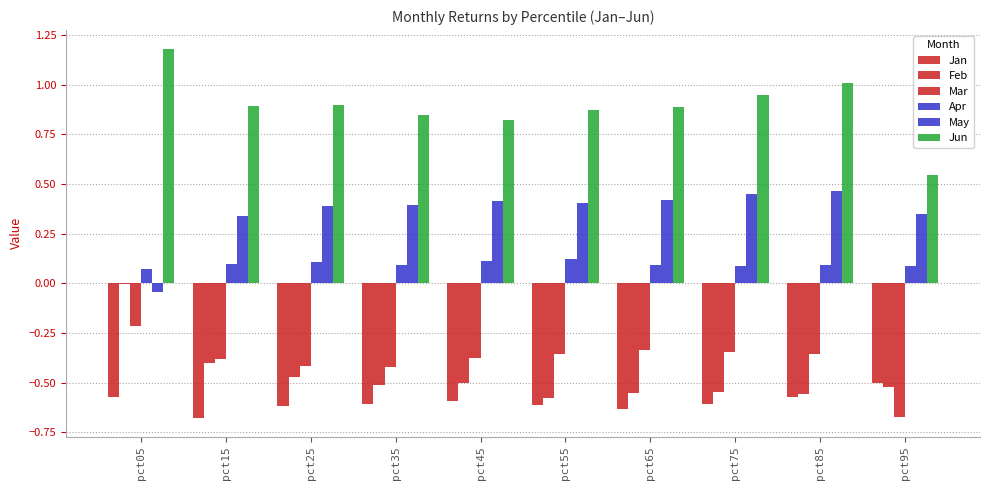

What is the sum of all Mar values?

-3.9